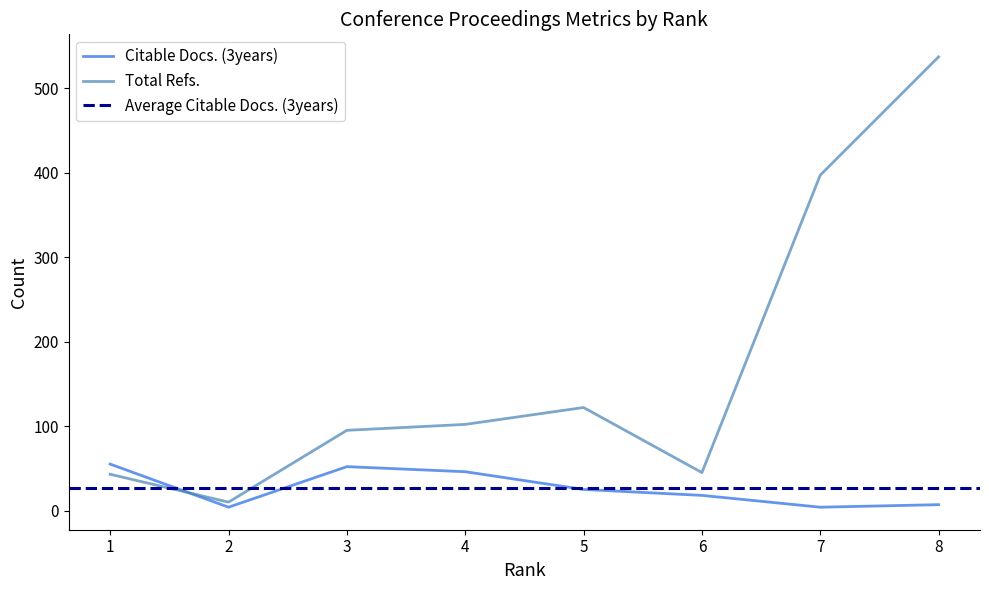

What is the maximum value shown in the chart?

537